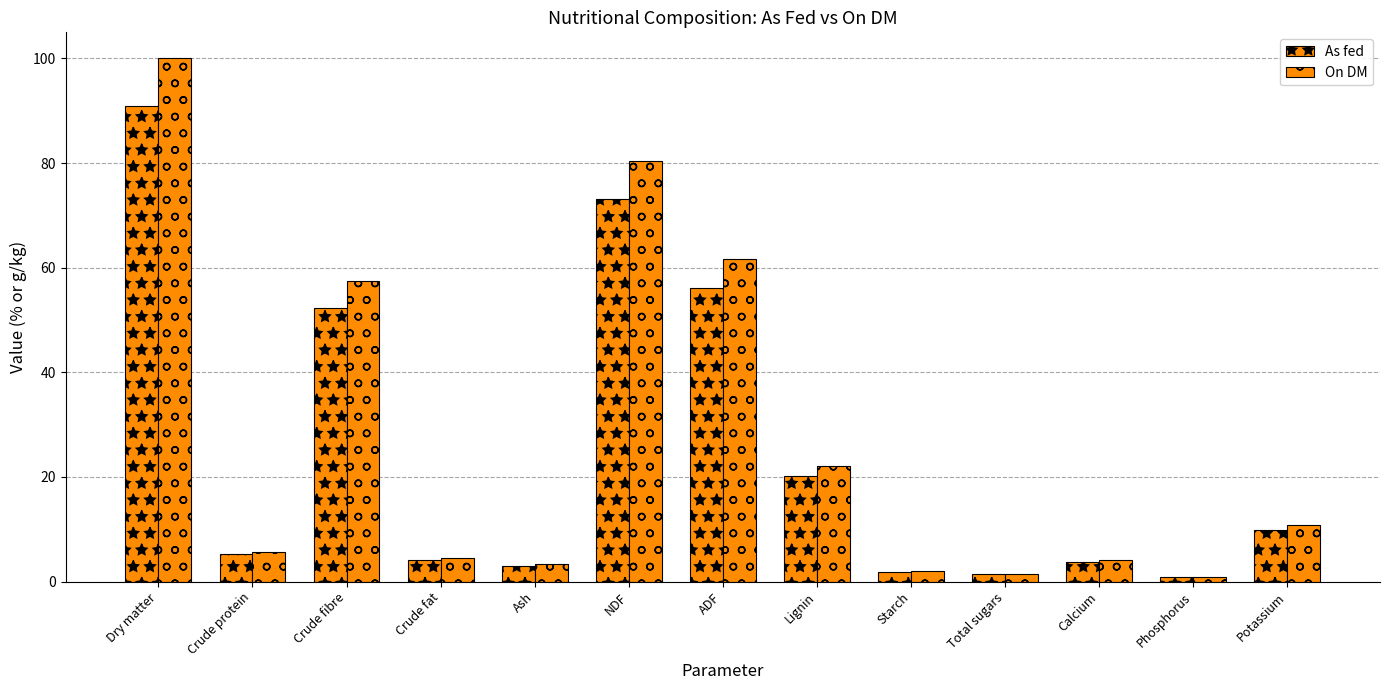

Read the On DM value at Phosphorus.

0.9